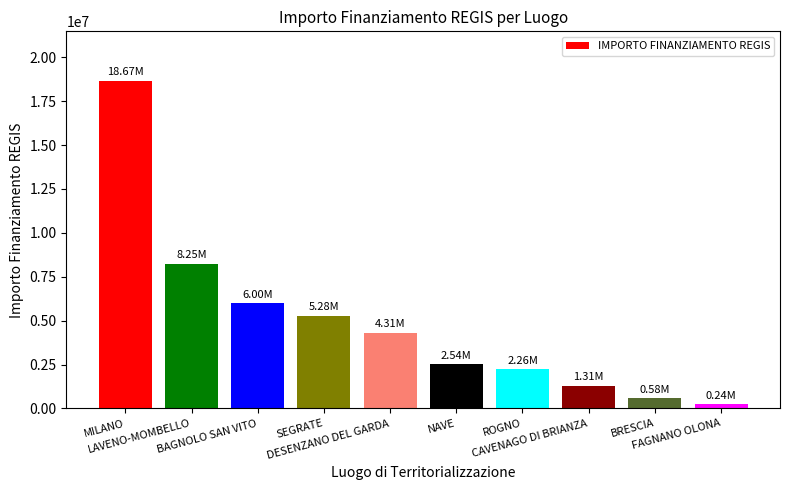

Rank the categories by value from lowest to highest.

FAGNANO OLONA, BRESCIA, CAVENAGO DI BRIANZA, ROGNO, NAVE, DESENZANO DEL GARDA, SEGRATE, BAGNOLO SAN VITO, LAVENO-MOMBELLO, MILANO